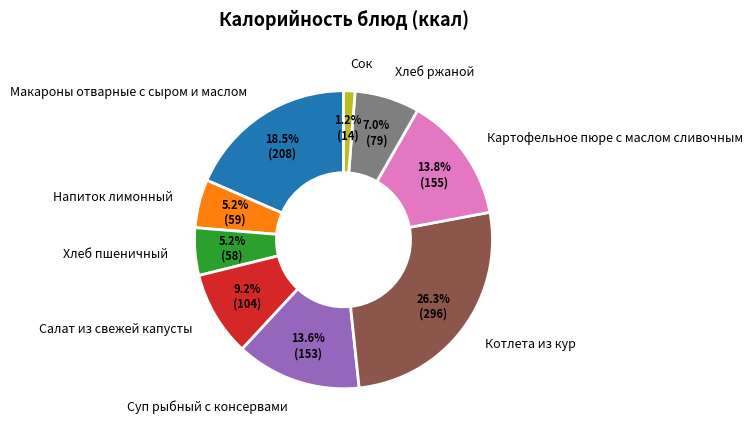

The Сок slice represents 1% of the pie. True or false?

True